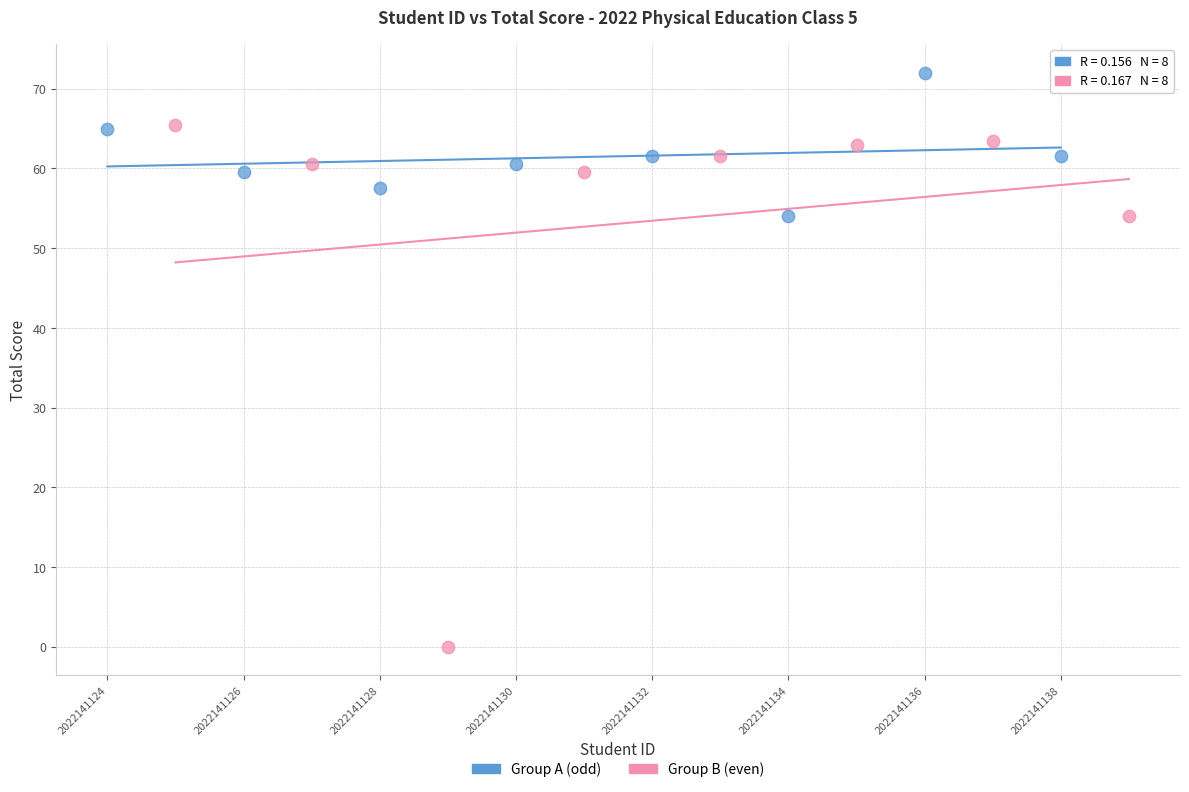

Which series has the largest Y range (max minus min)?

Group B (even)